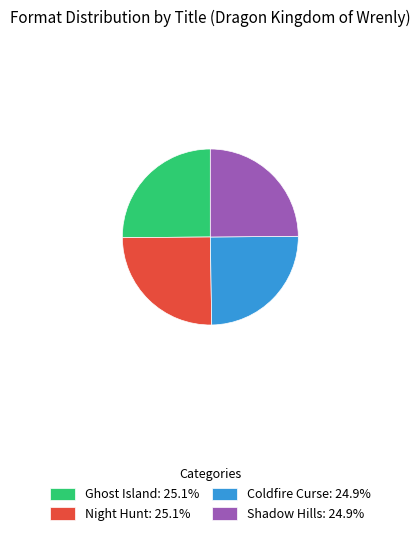

What is the ratio of the value at Ghost Island to the value at Coldfire Curse?

1.0